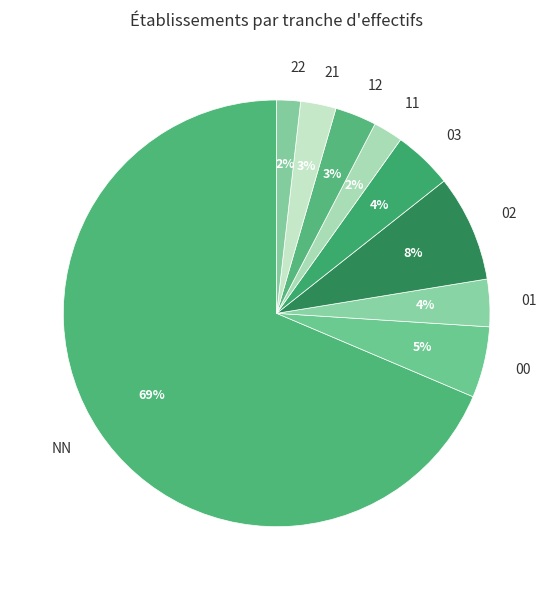

Which category has the biggest portion of the pie?

NN